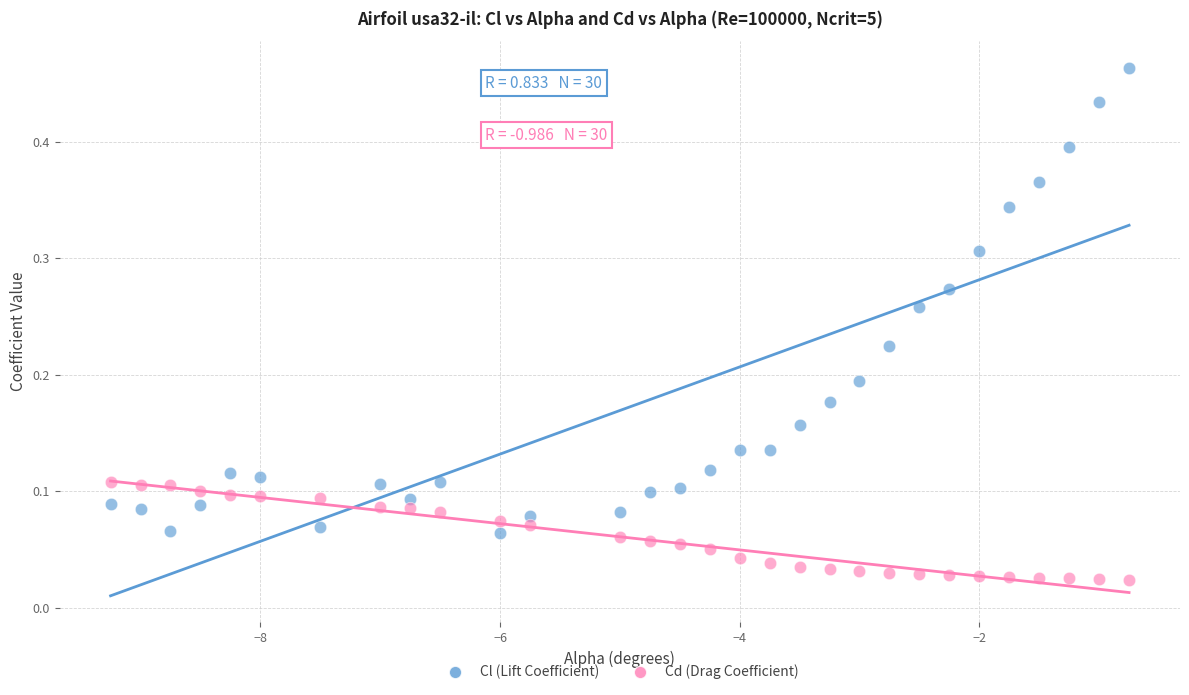

Which series contains the highest Y value?

Cl (Lift Coefficient)